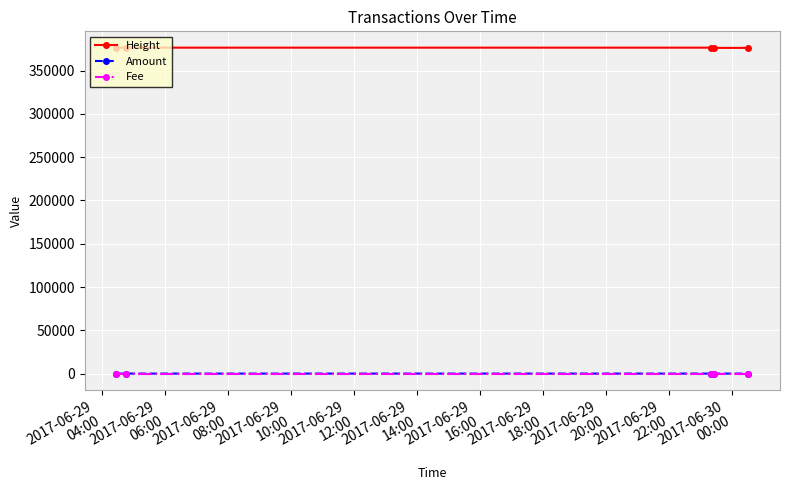

Count the number of categories in the chart.

5